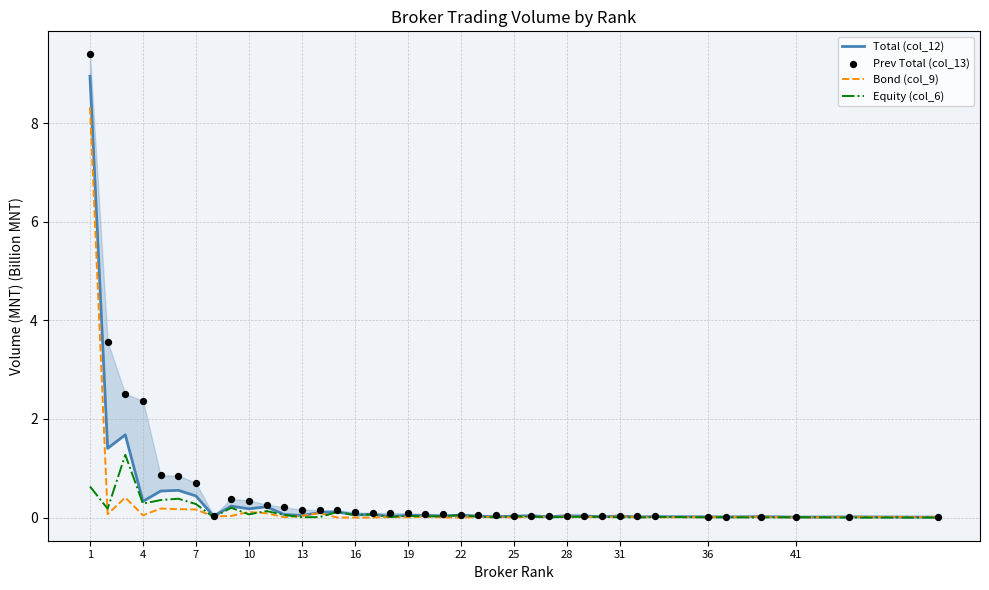

Which series has the largest Y range (max minus min)?

Prev Total (col_13)